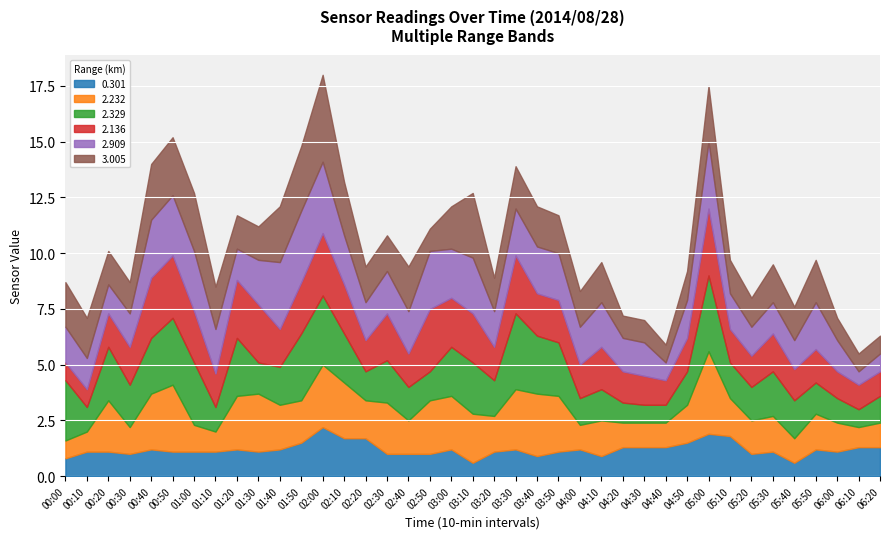

Count the number of data series in this chart.

6